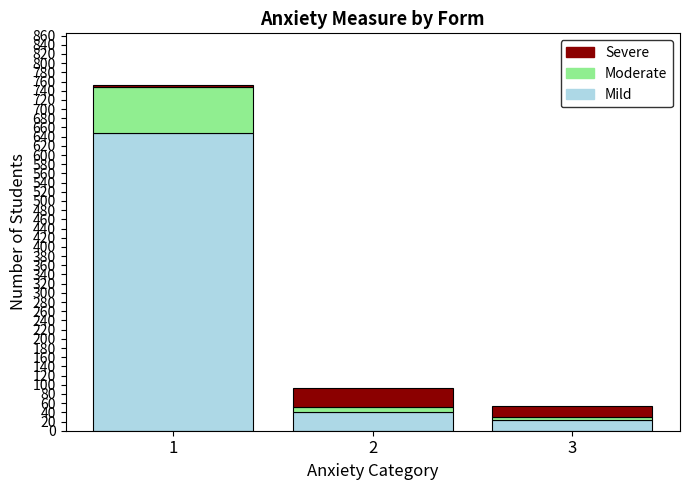

What is the average value of the Mild series?

237.3